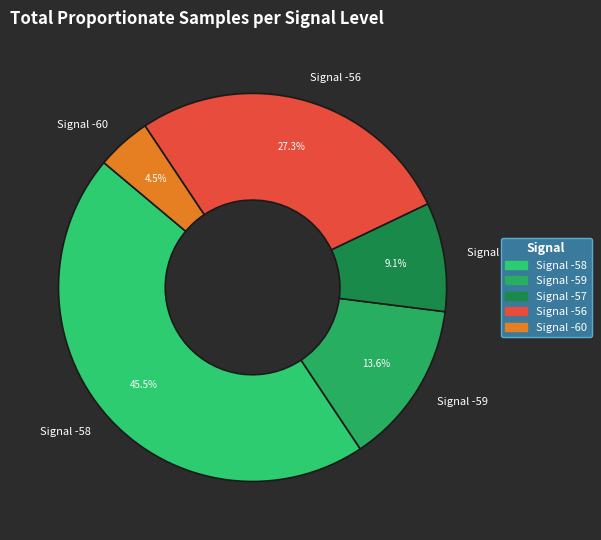

Is there a majority slice in this chart?

No